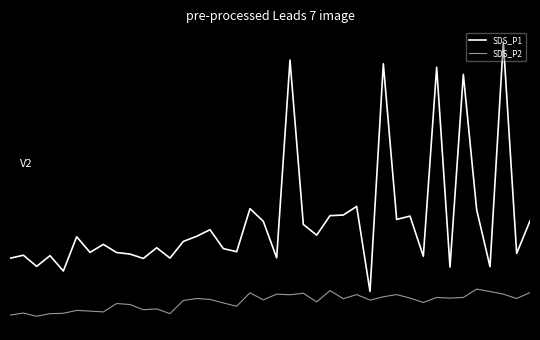

What is the average value of the SDS_P2 series?

-8.0